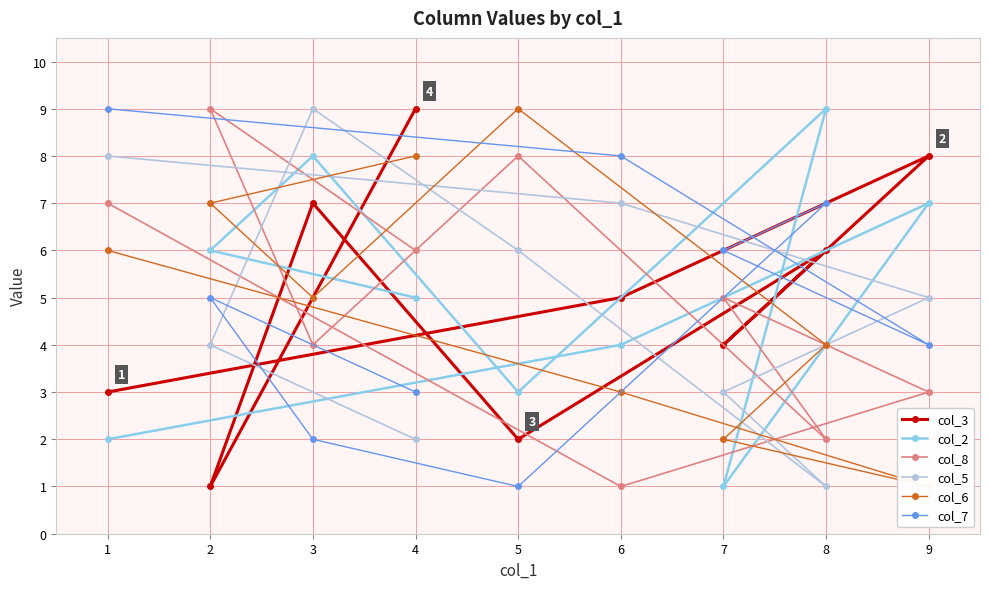

The col_8 series shows 1 at 9. True or false?

False